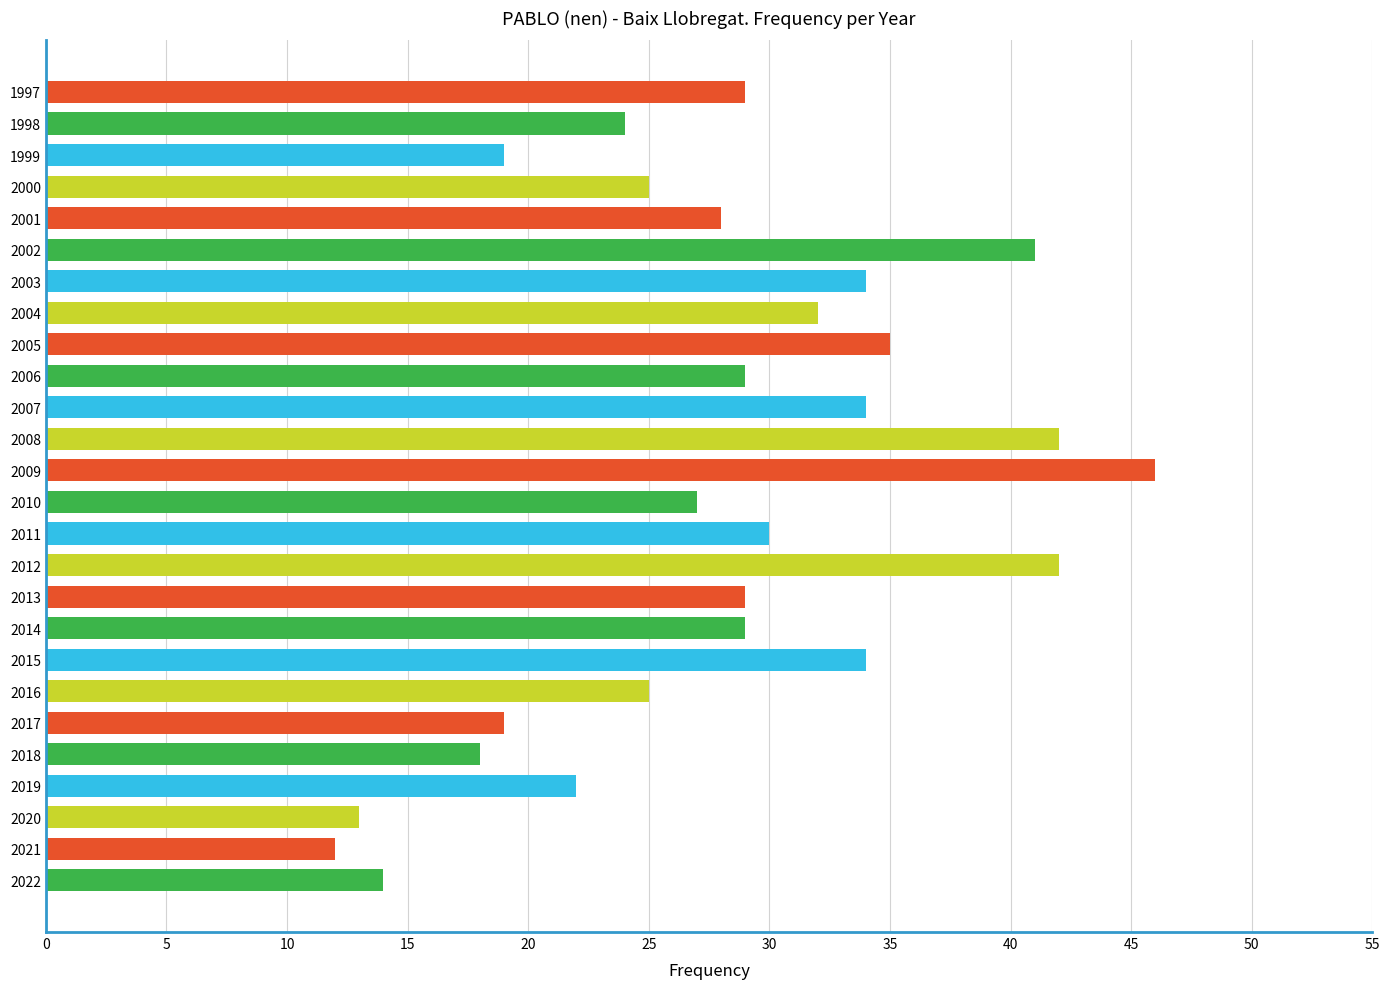

What is the difference between the second highest and second lowest values?

29